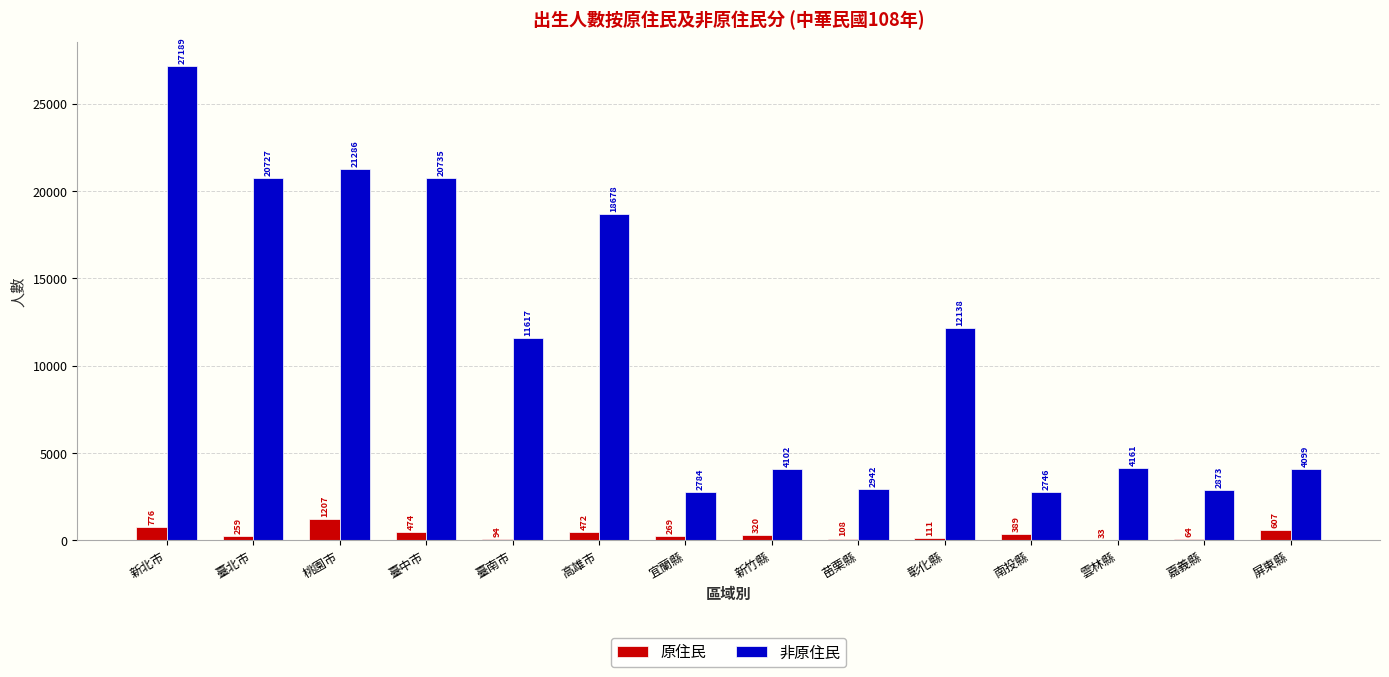

What is the greatest value displayed?

27189